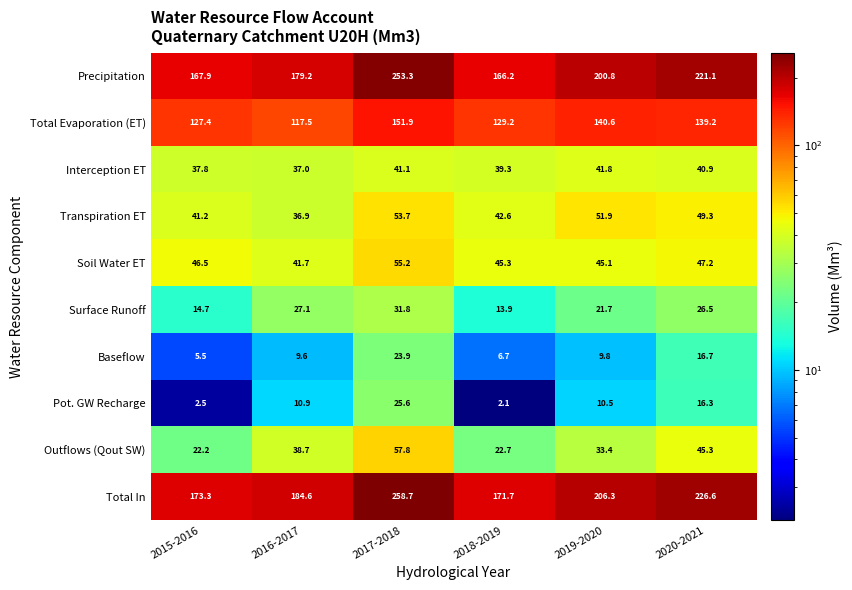

What is the smallest value displayed?

2.1